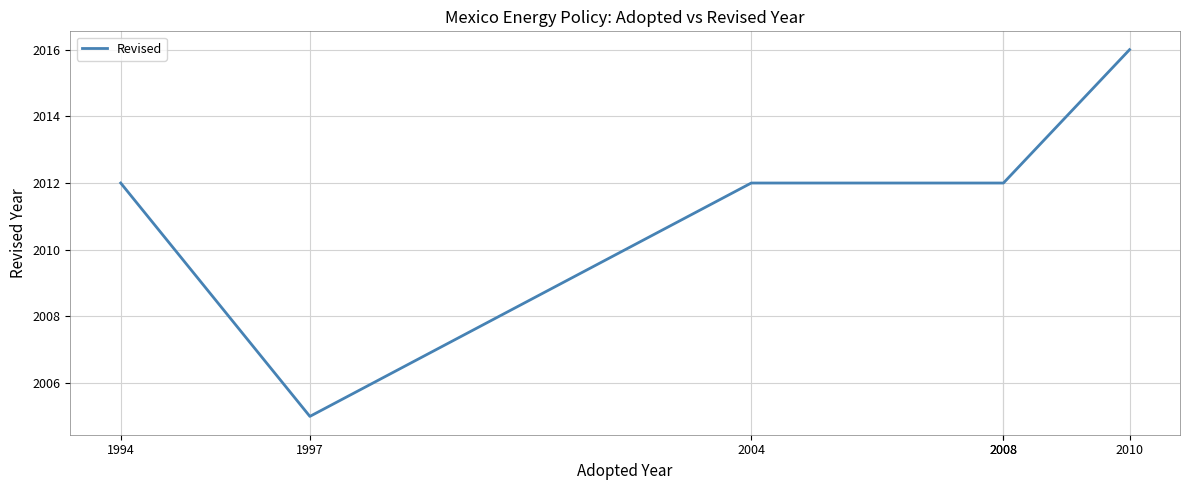

Rank the categories by value from lowest to highest.

1997, 1994, 2004, 2008, 2008, 2010